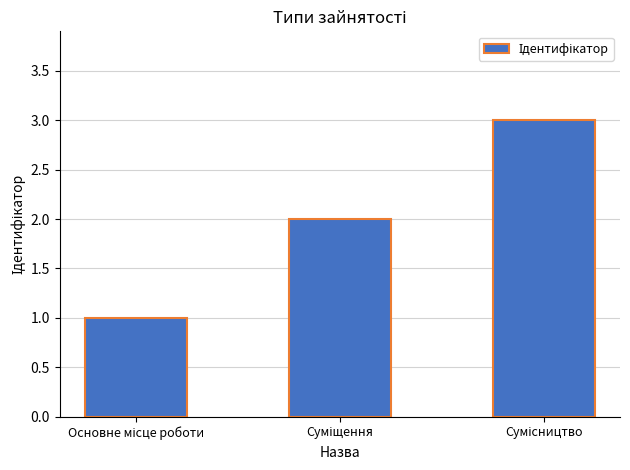

How many categories are shown in the chart?

3